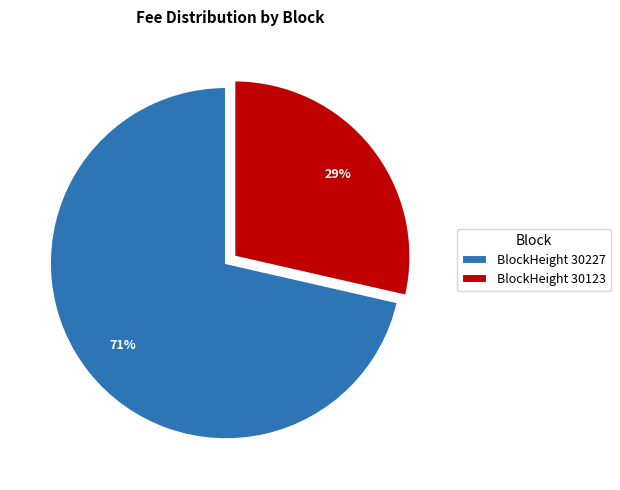

True or false: BlockHeight 30123 accounts for 21% of the total.

False